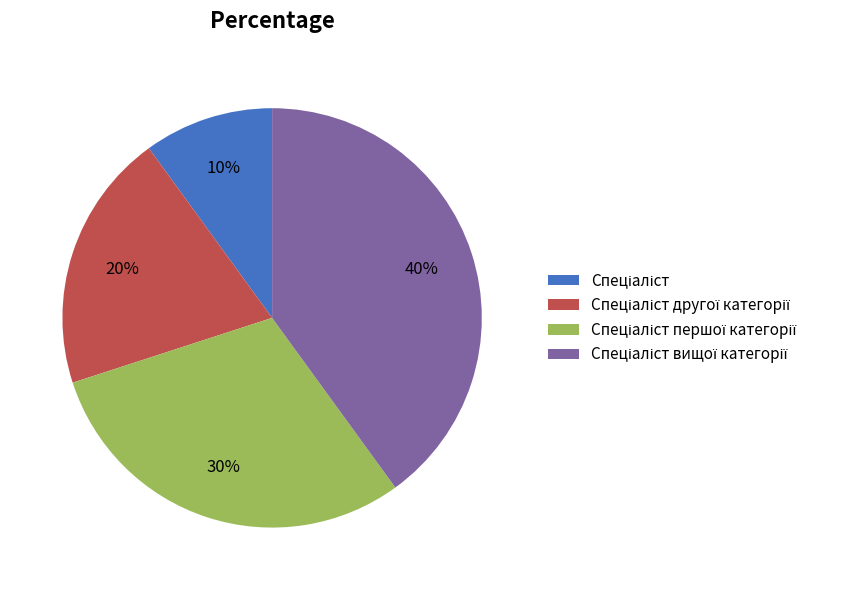

Does any single category account for the majority?

No